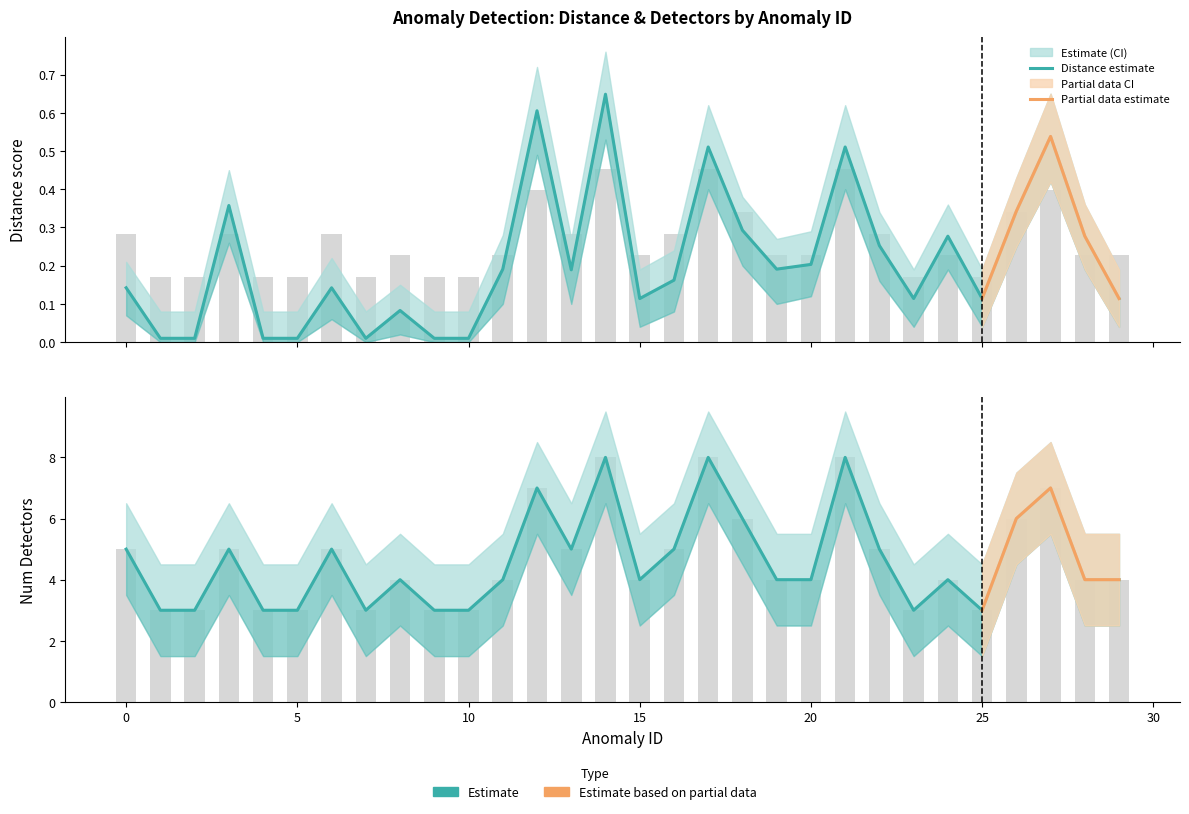

True or false: distance has a value of 1.0 at 14.

False